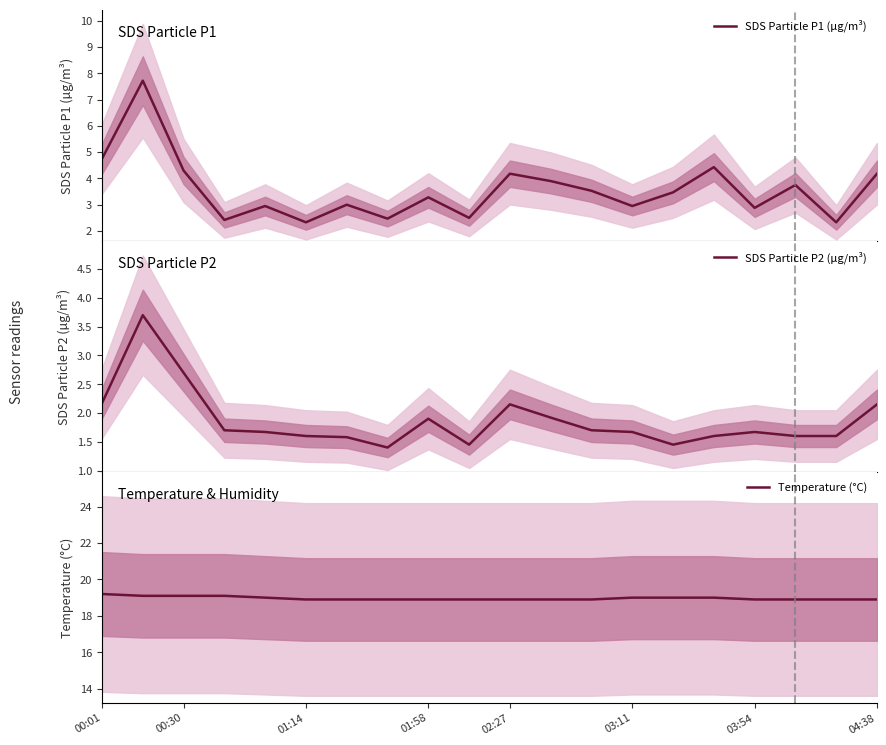

True or false: Temperature (°C) has more than 2 points higher than both neighbors.

False